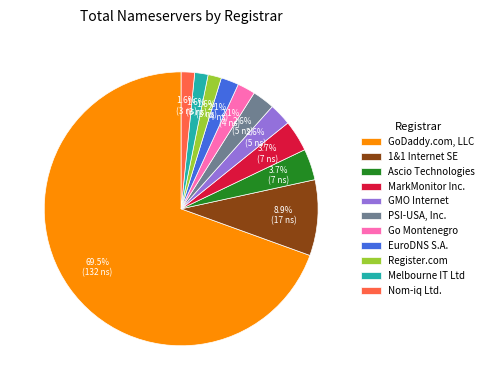

Is GoDaddy.com, LLC the majority of the pie?

Yes